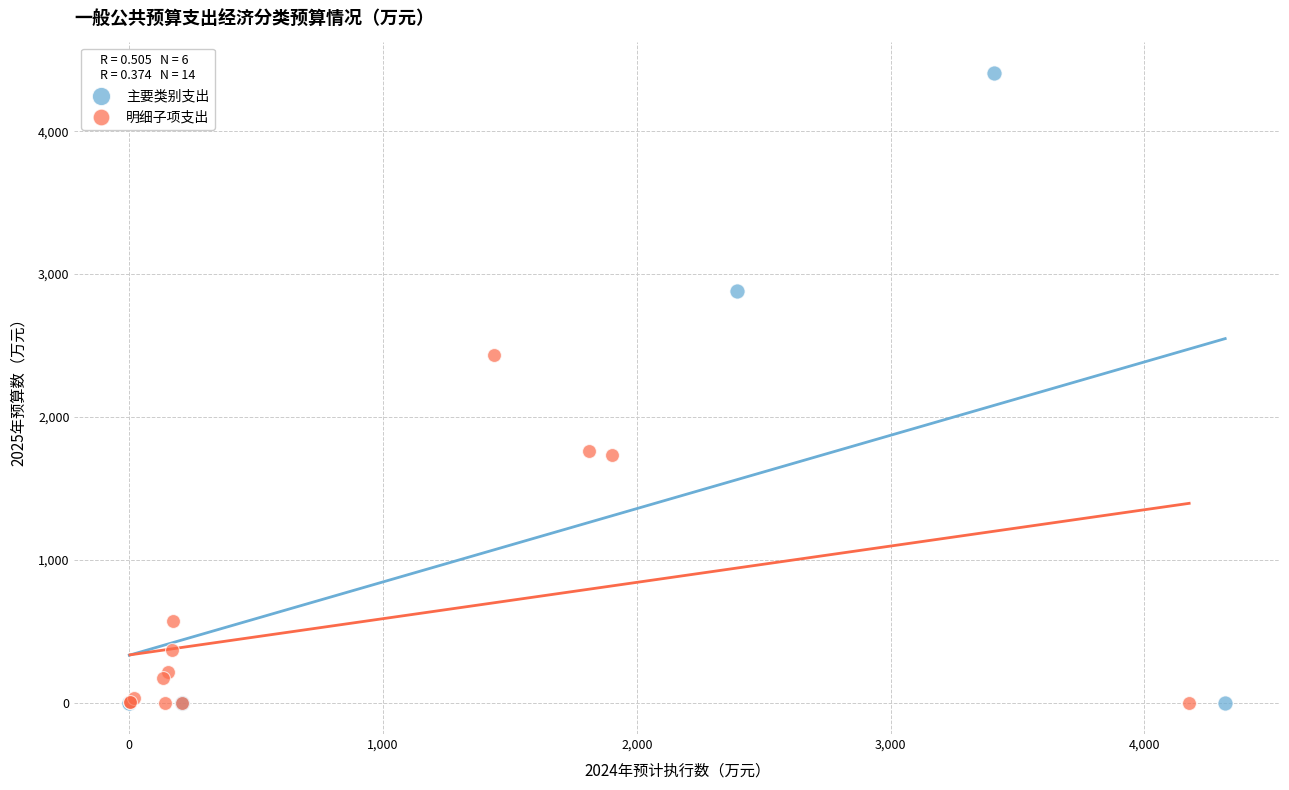

Which series contains the highest Y value?

主要类别支出